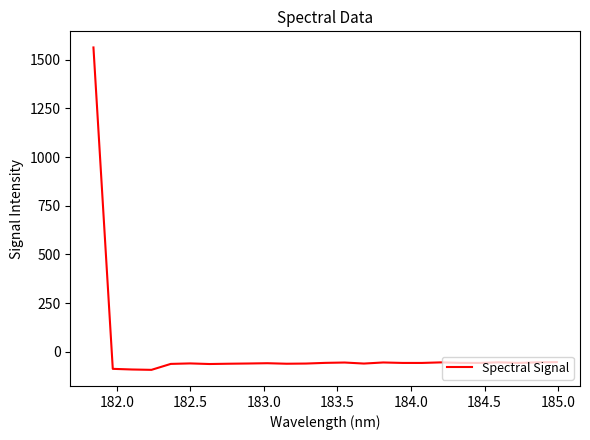

What is the smallest value displayed?

-92.2